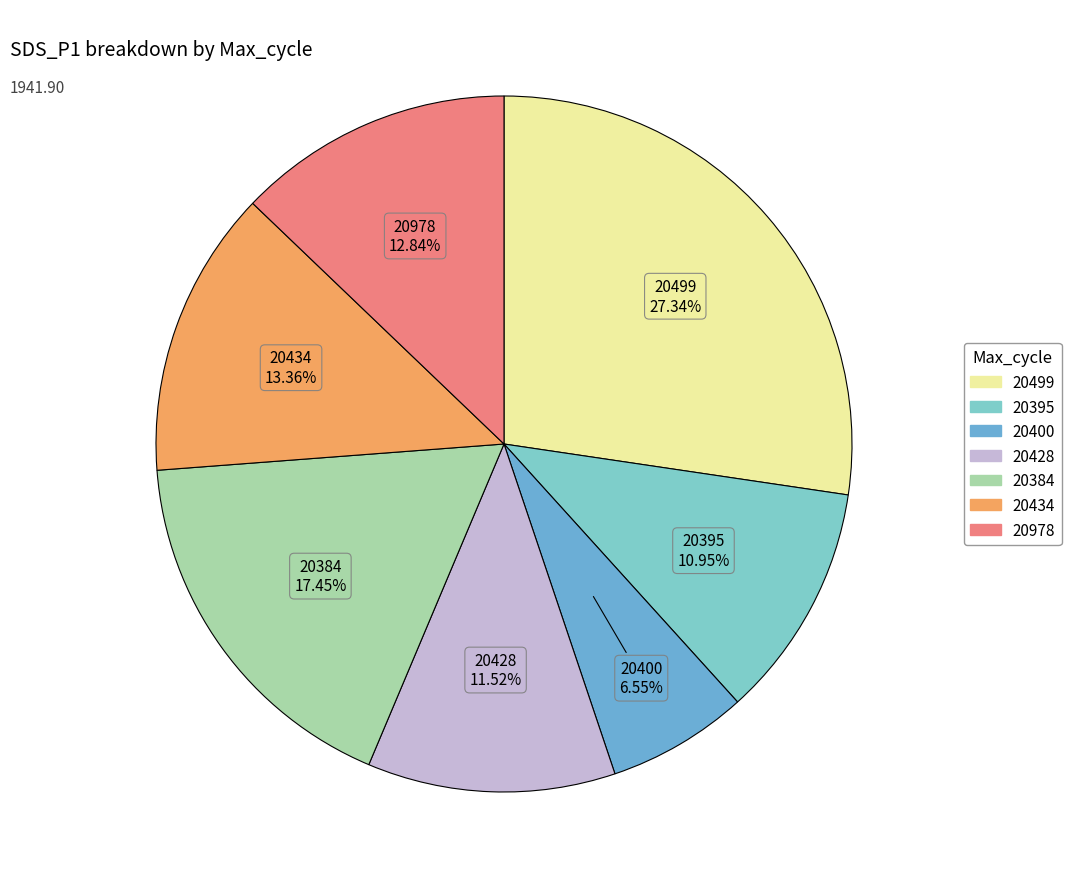

Count the number of slices in the pie.

7